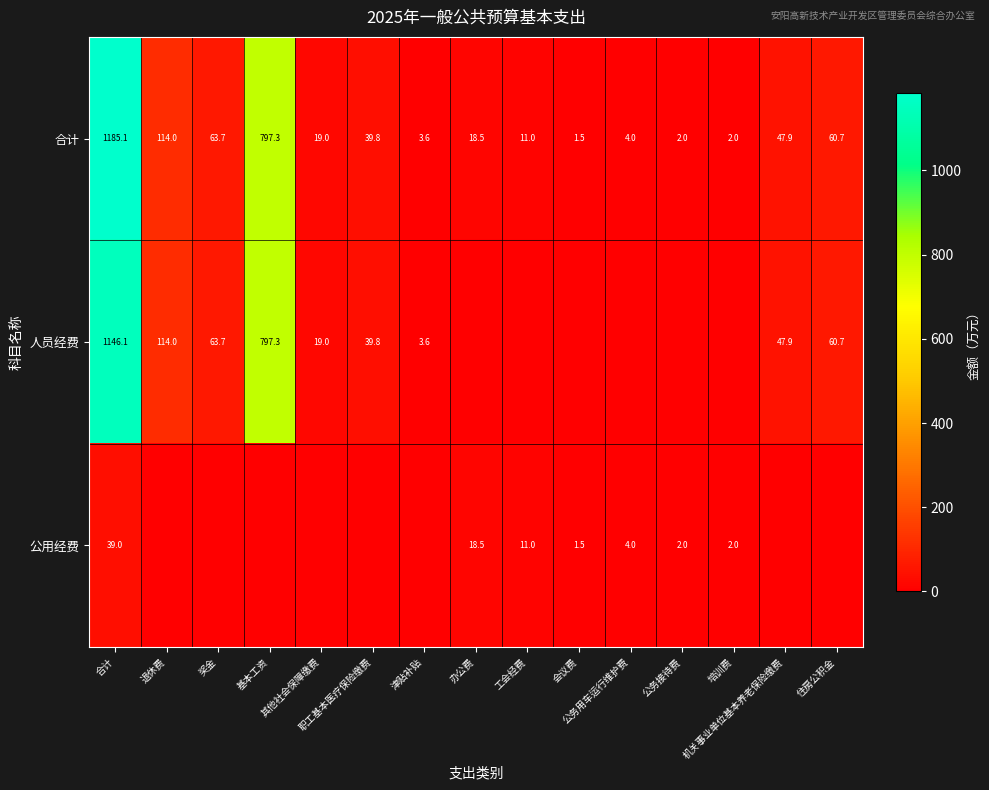

Which series has the widest spread of values?

合计